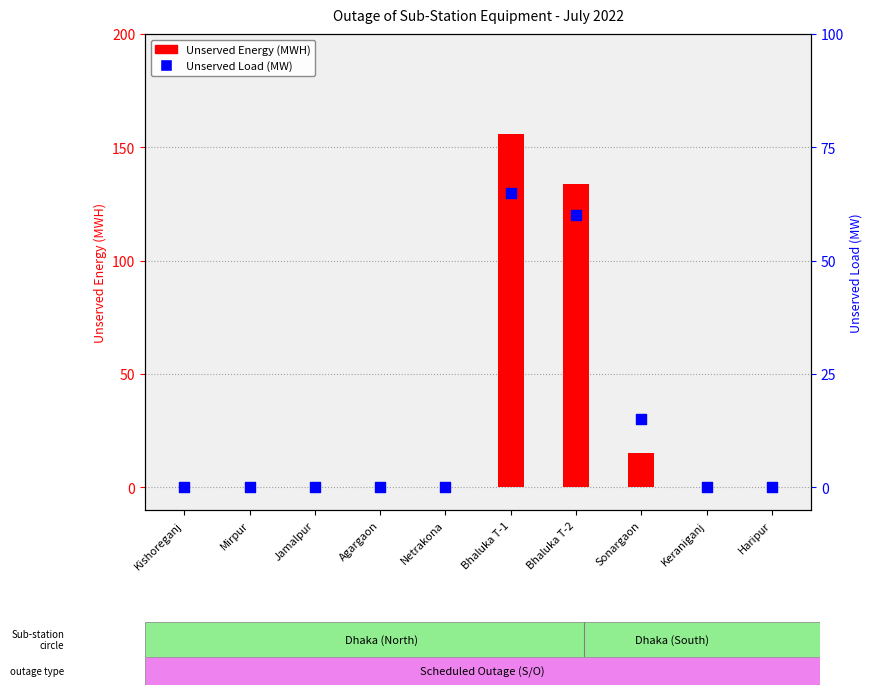

Which series has the largest Y range (max minus min)?

Unserved Energy (MWH)